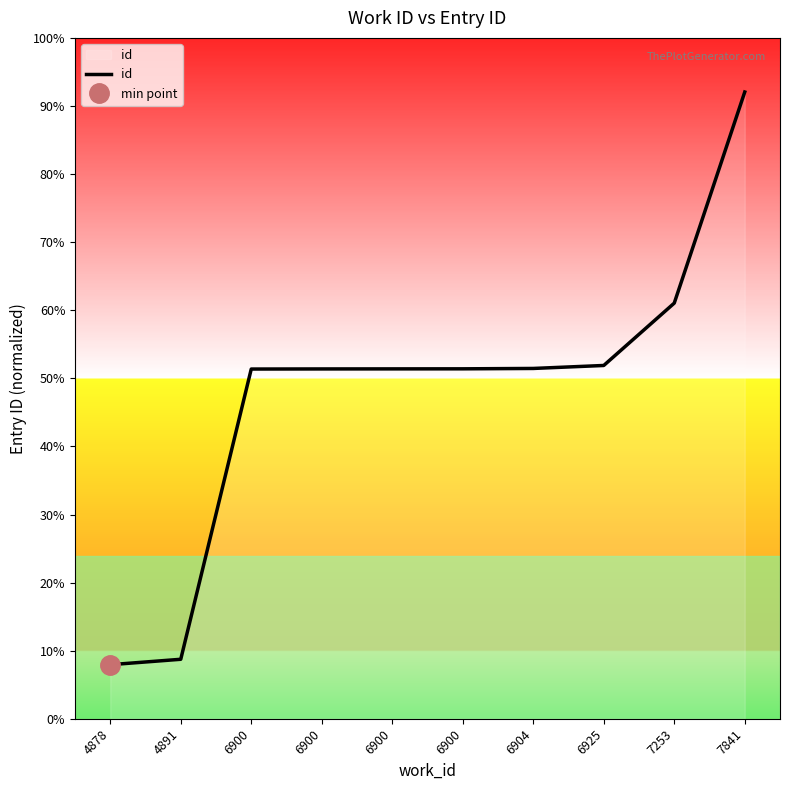

Rank the categories by value from highest to lowest.

7841, 7253, 6925, 6904, 6900, 6900, 6900, 6900, 4891, 4878